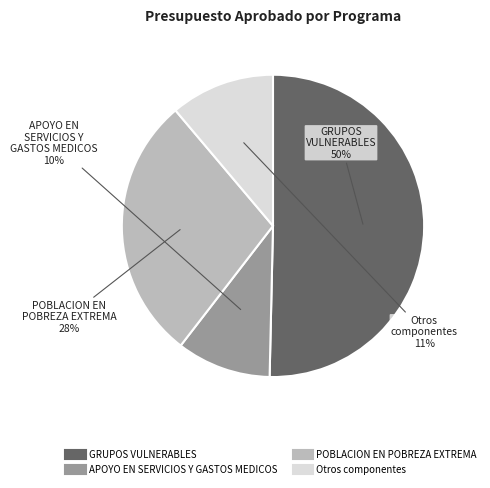

To the nearest percent, what is the difference between the largest and smallest slice percentages?

40%